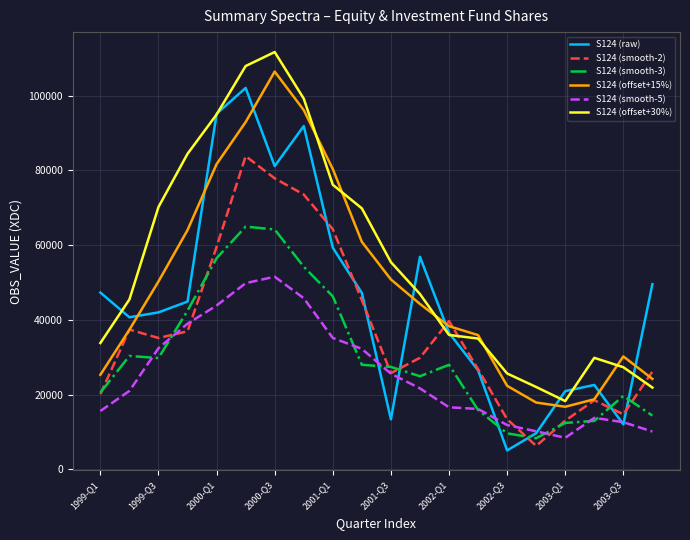

What is the minimum value shown in the chart?

5048.5